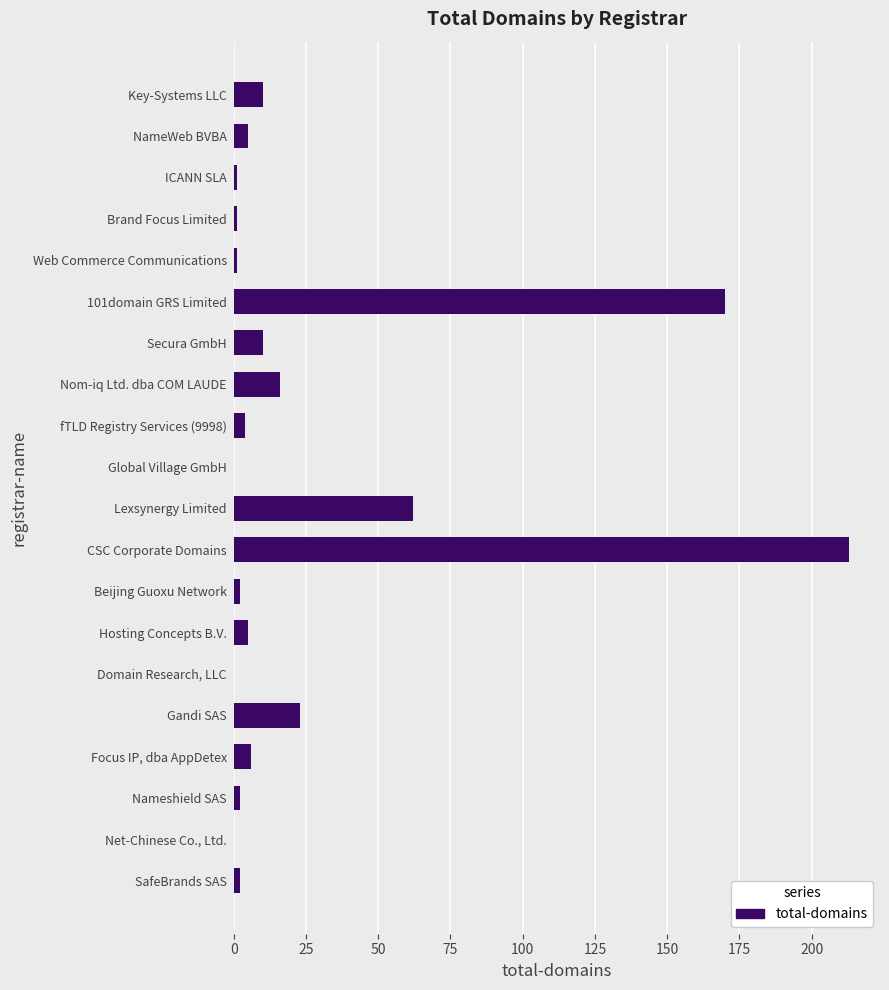

Which category has the highest value across all series?

CSC Corporate Domains